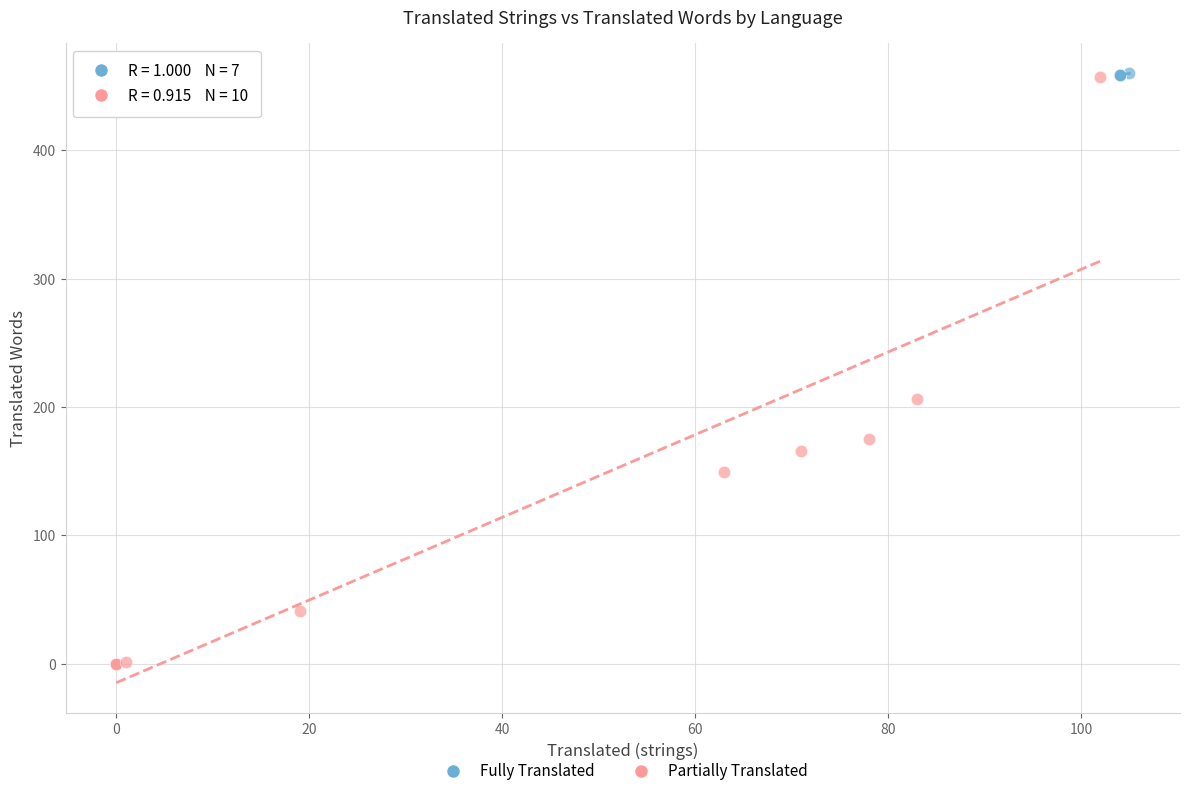

Which series has the widest spread of Y values?

Partially Translated